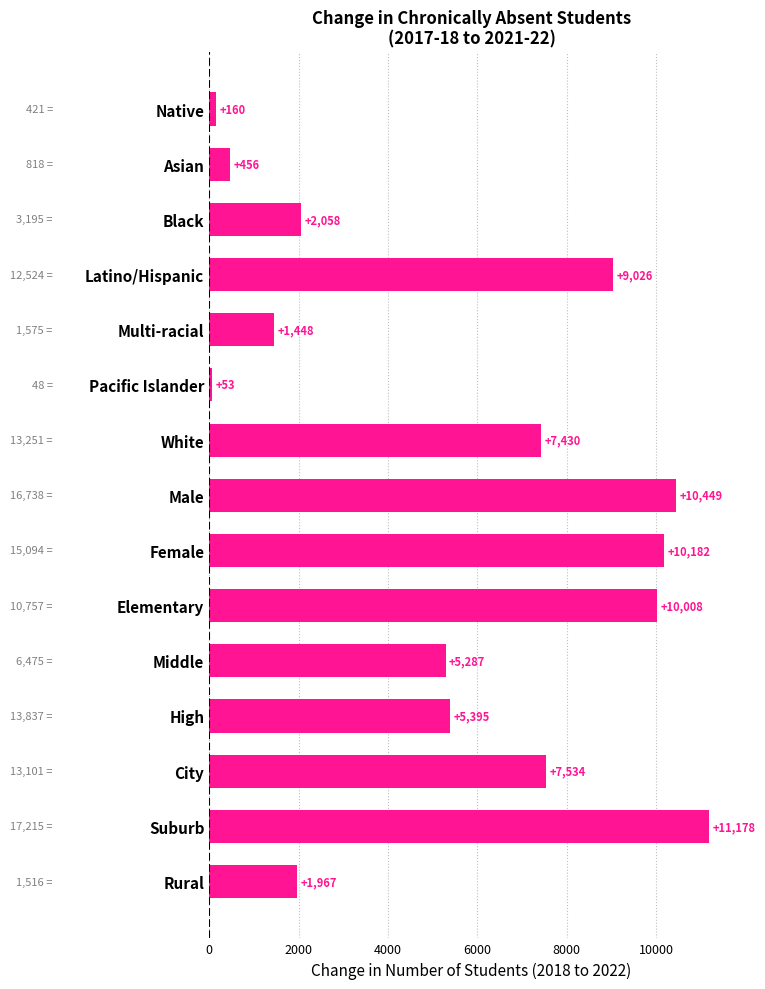

What is the change in value from Black to Male?

+8391